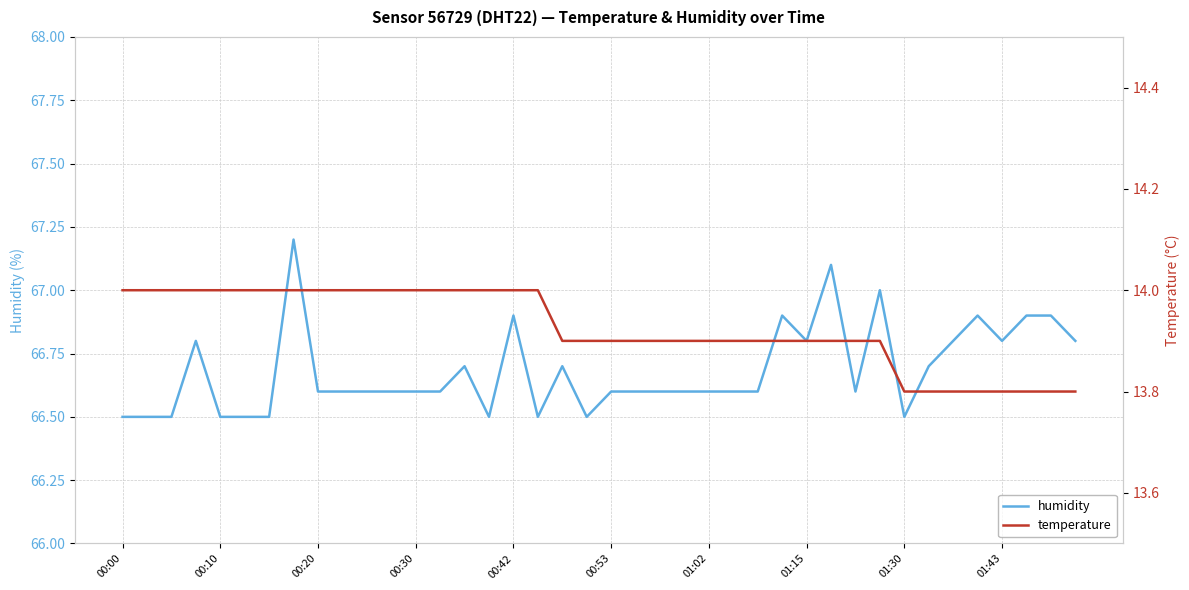

True or false: humidity has a value of 110.8 at 01:43.

False